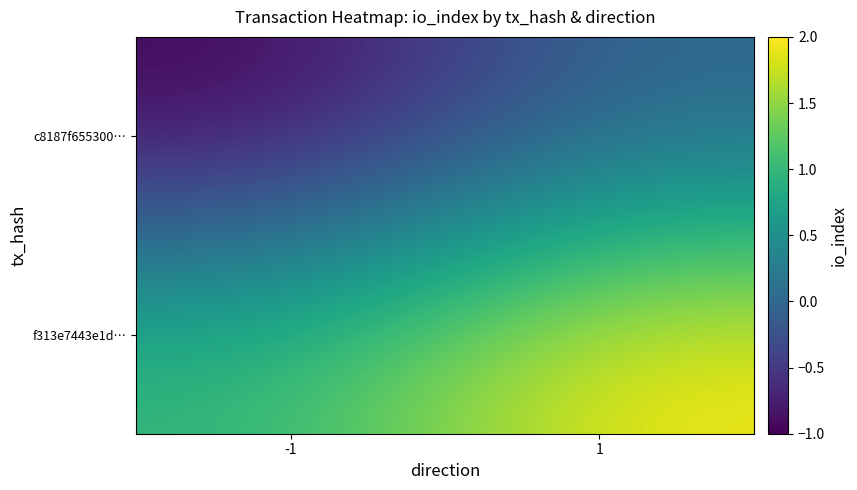

Which series has the widest spread of values?

c8187f655300…